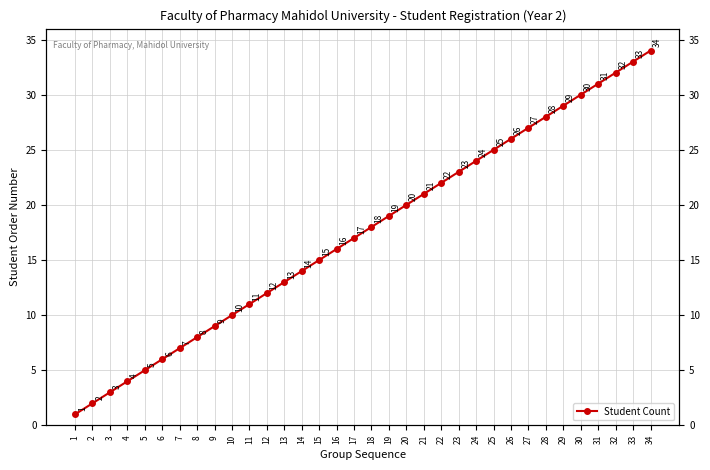

Rank the categories by value from highest to lowest.

34, 33, 32, 31, 30, 29, 28, 27, 26, 25, 24, 23, 22, 21, 20, 19, 18, 17, 16, 15, 14, 13, 12, 11, 10, 9, 8, 7, 6, 5, 4, 3, 2, 1